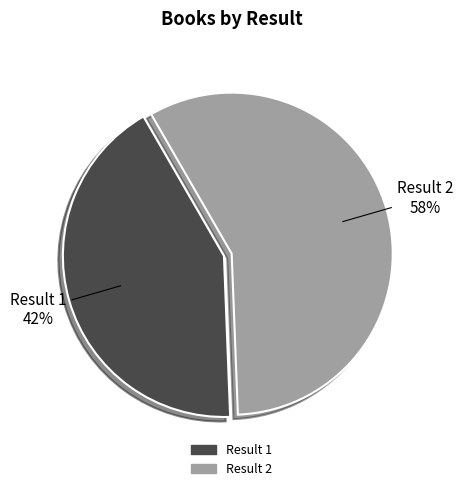

To the nearest percent, what is the combined percentage of Result 1 and Result 2?

100%